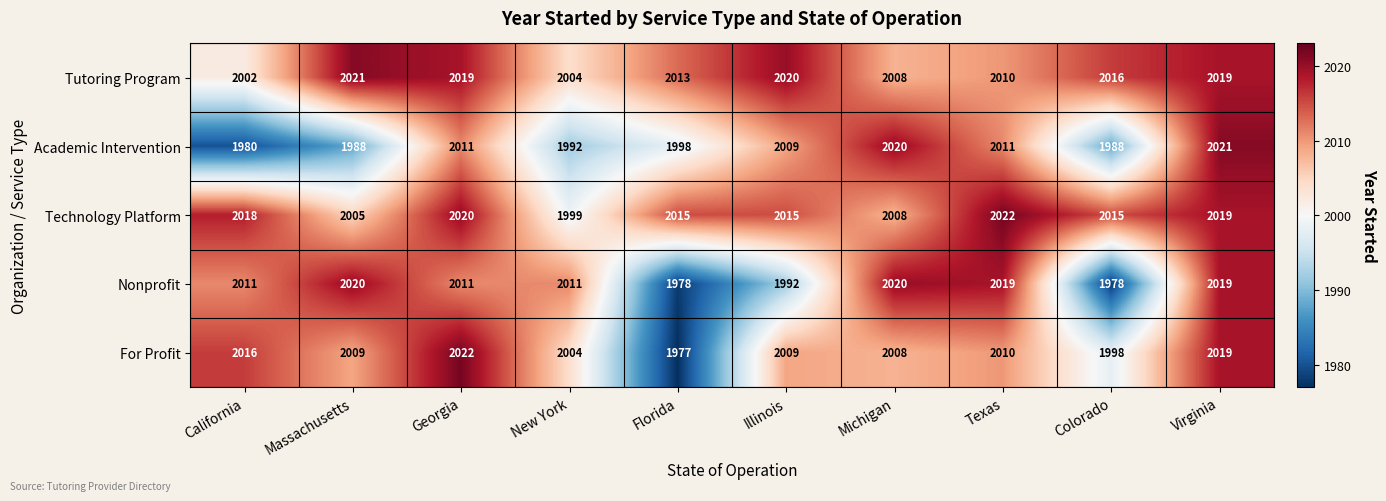

Is it true that For Profit equals 839 at New York?

False